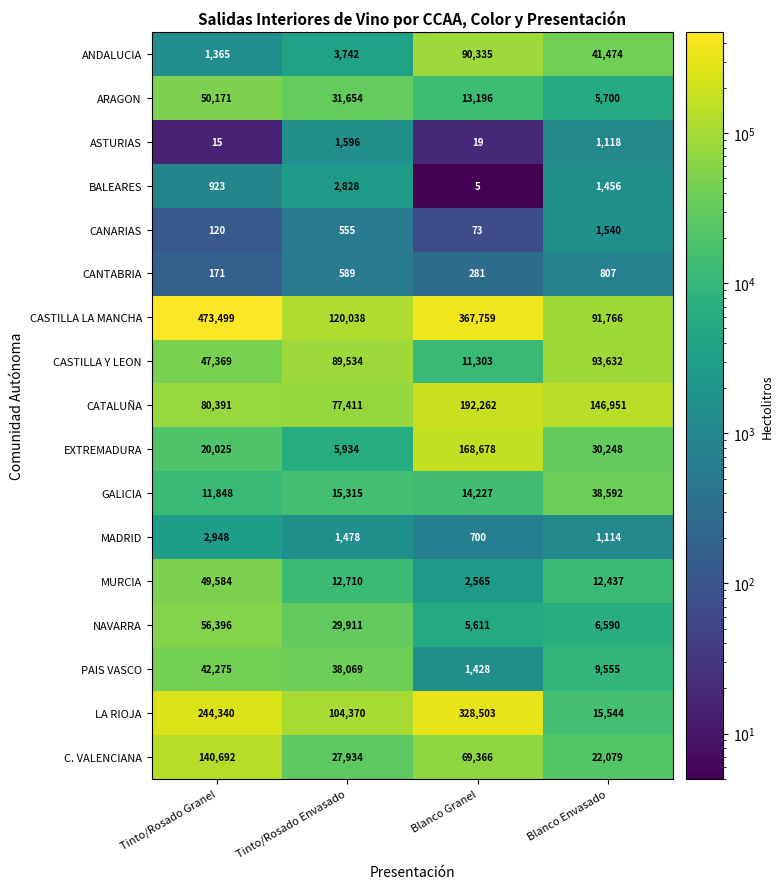

Which series has the largest total across all categories?

CASTILLA LA MANCHA